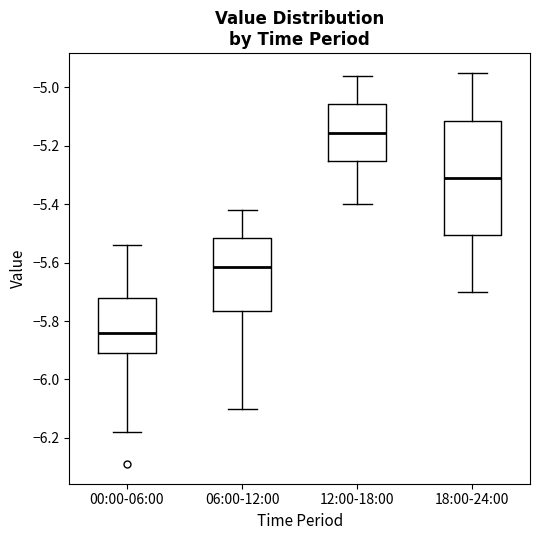

Where is the lower edge of the box for 00:00-06:00 on the y-axis? The values are not printed on the chart, so give them approximately, as read against the axis.

-5.90